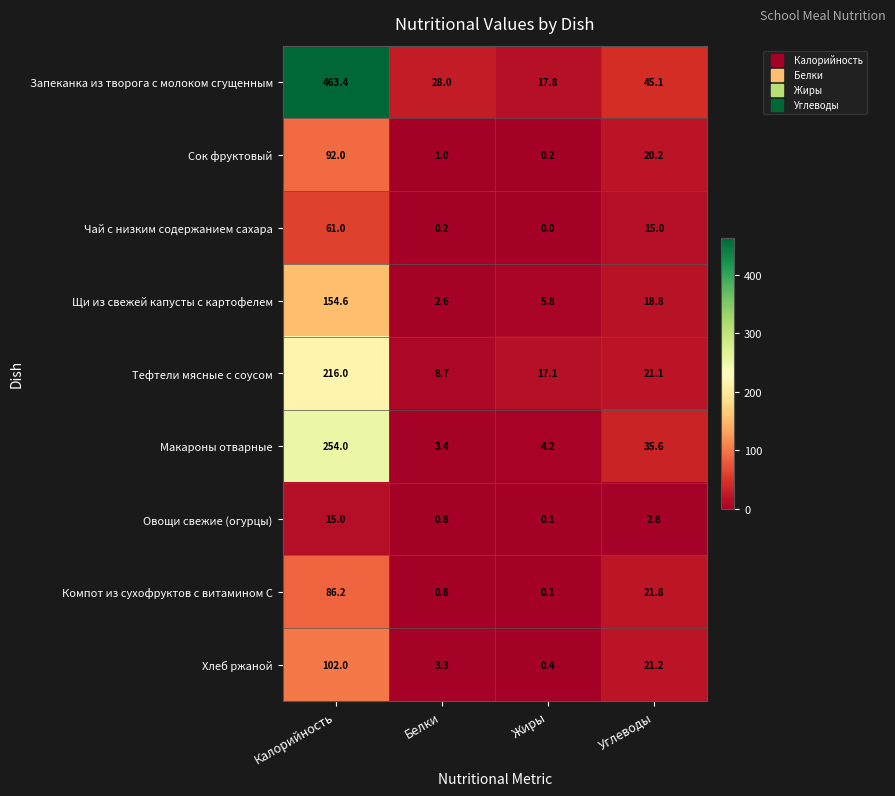

Which series has the largest range (max minus min)?

Запеканка из творога с молоком сгущенным